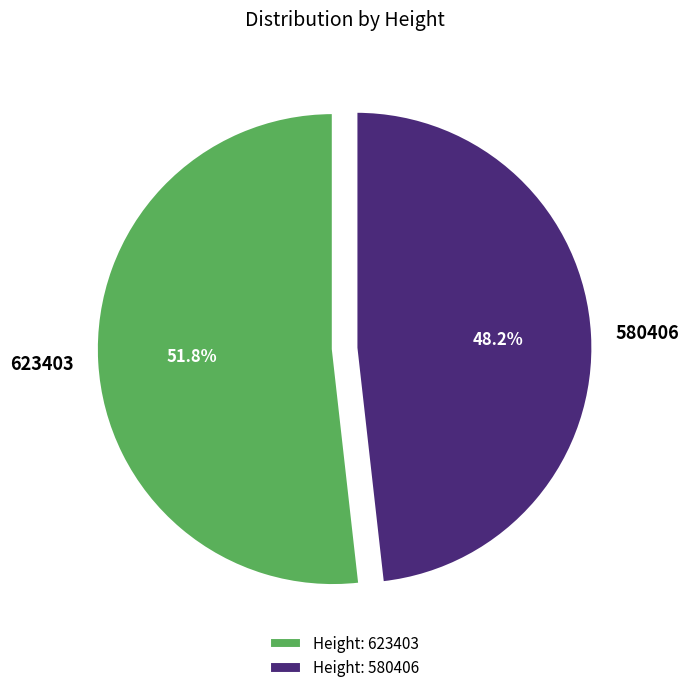

Is there any slice that represents more than half of the pie?

Yes